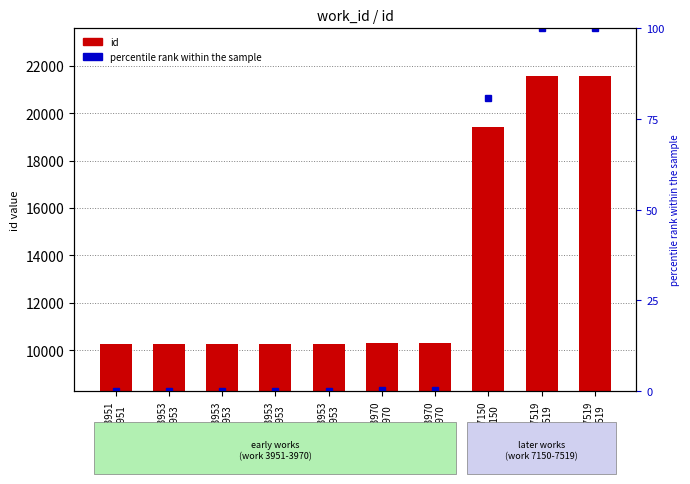

List the series in order of their peak value, lowest first.

percentile rank within the sample, id